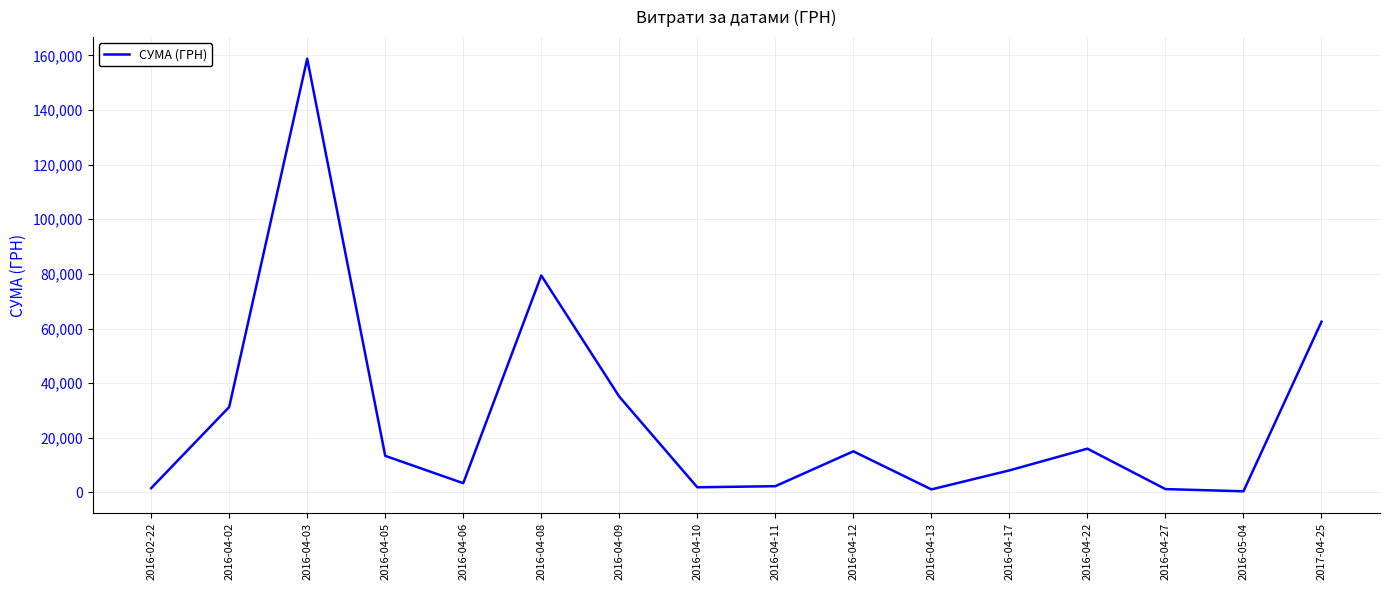

Between 2016-04-17 and 2016-04-22, which is larger?

2016-04-22